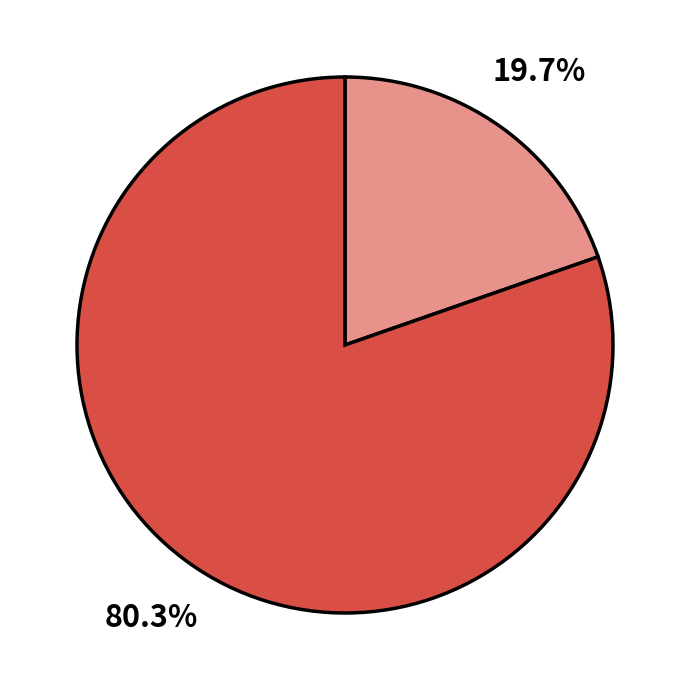

Count the number of slices in the pie.

2